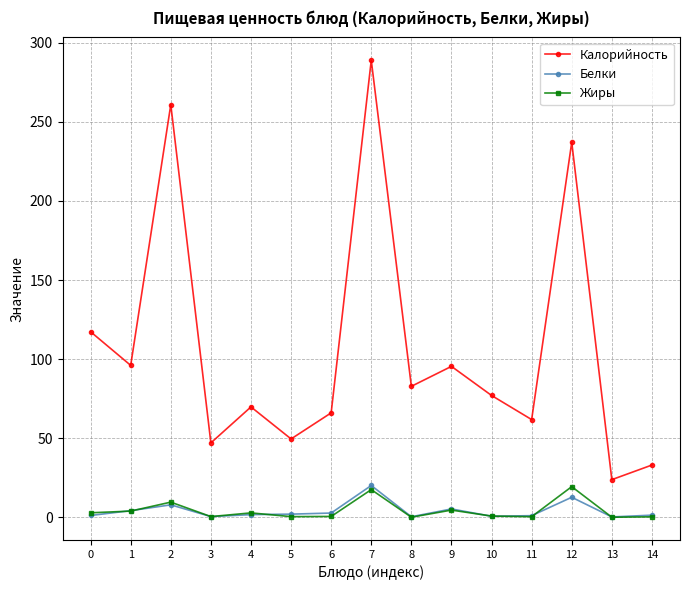

Which series changed the most between 10 and 14?

Калорийность